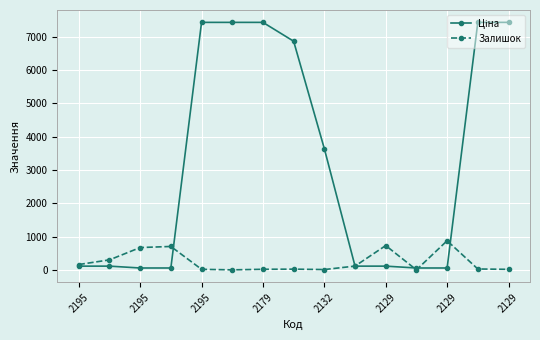

True or false: Залишок has more than 2 interior local peaks.

True